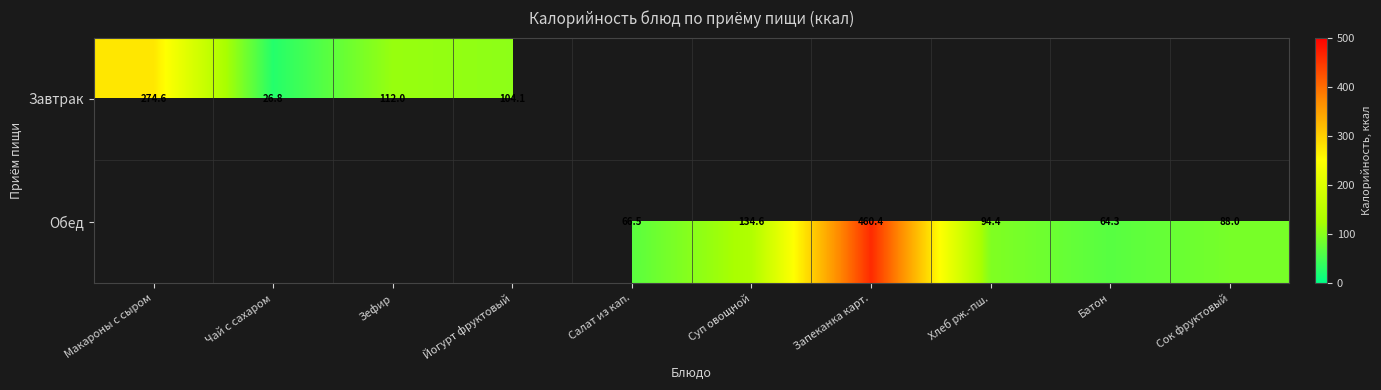

Is it true that Обед equals 825.8 at Запеканка карт.?

False